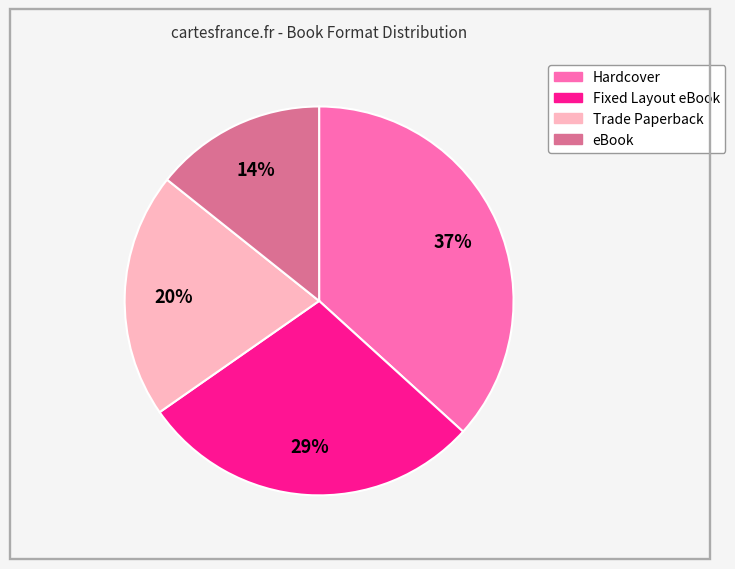

Which has a higher value, Hardcover or Trade Paperback?

Hardcover